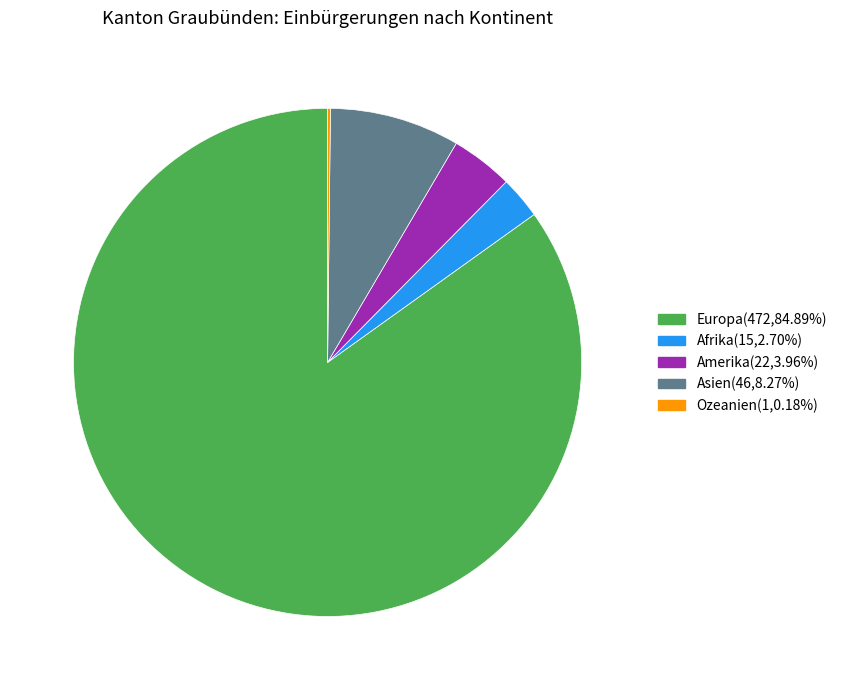

Is the sum of Afrika and Europa greater than half?

Yes